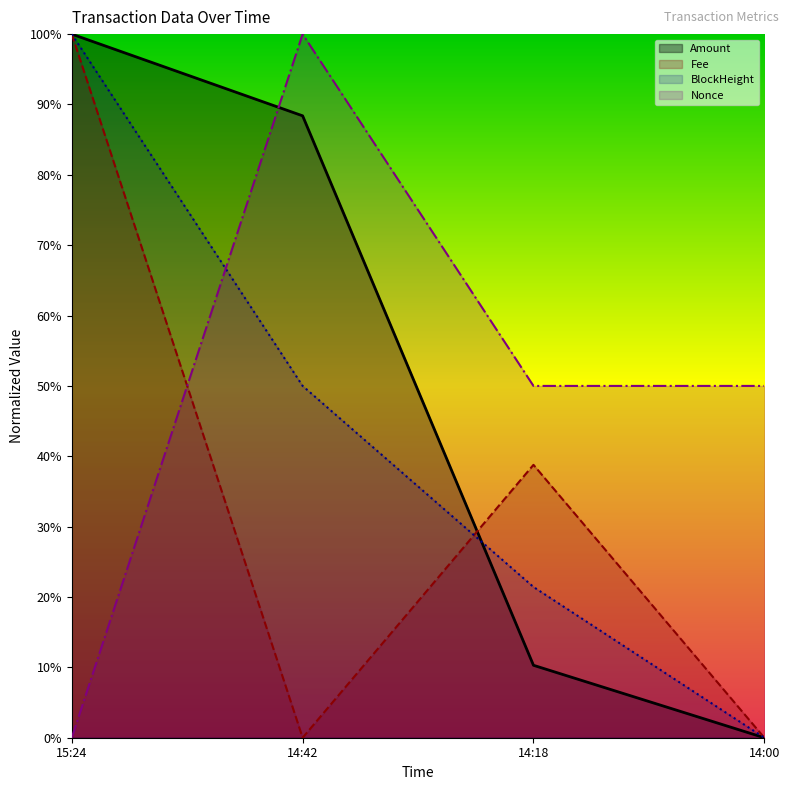

At which label does Amount reach its peak?

15:24